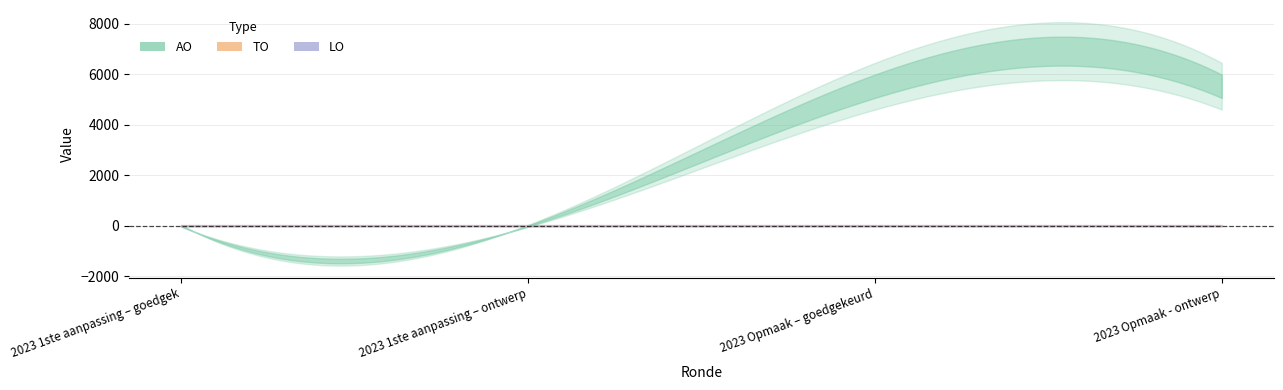

Between 2023 1ste aanpassing – ontwerp and 2023 Opmaak – goedgekeurd, which series saw the biggest shift?

AO